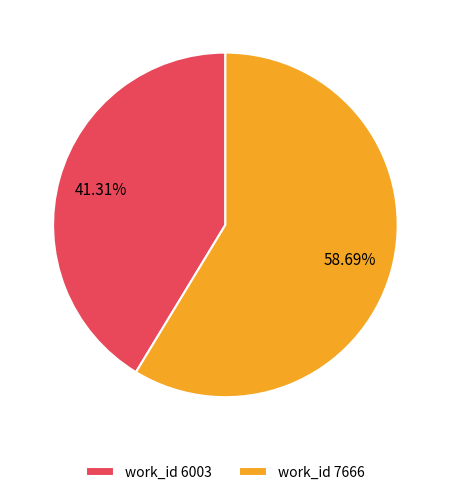

How many slices are in this pie chart?

2